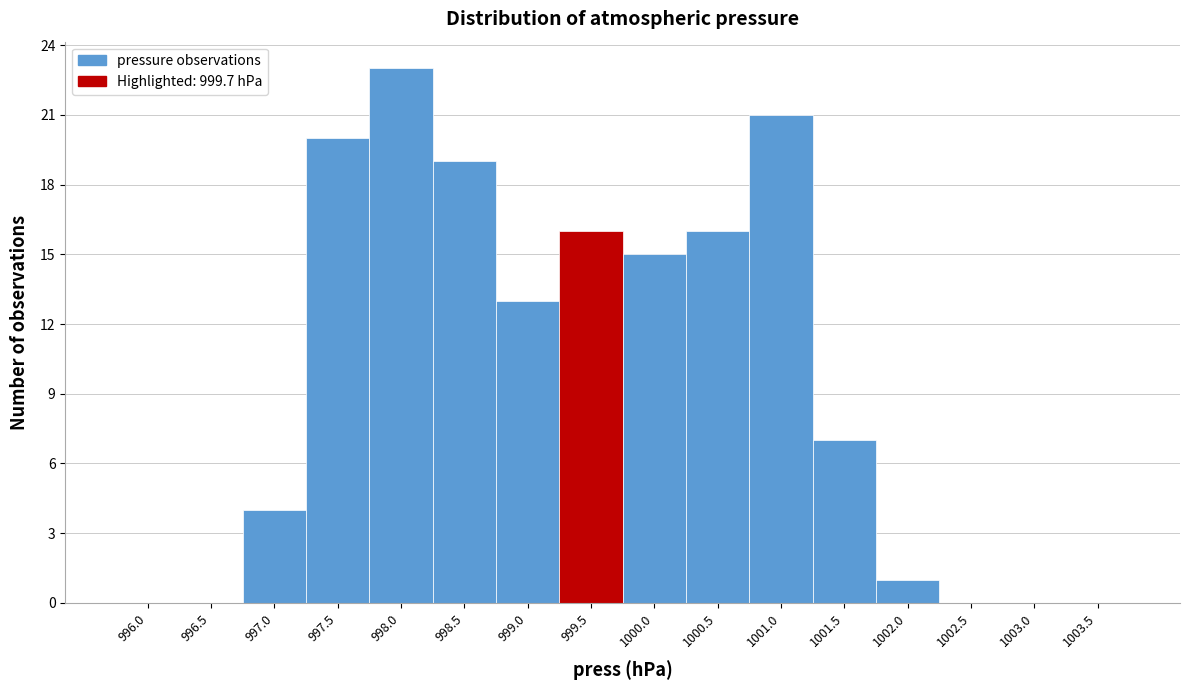

Reading left to right, transcribe all the data shown in this chart.

996.0=0	996.5=0	997.0=4	997.5=20	998.0=23	998.5=19	999.0=13	999.5=16	1000.0=15	1000.5=16	1001.0=21	1001.5=7	1002.0=1	1002.5=0	1003.0=0	1003.5=0